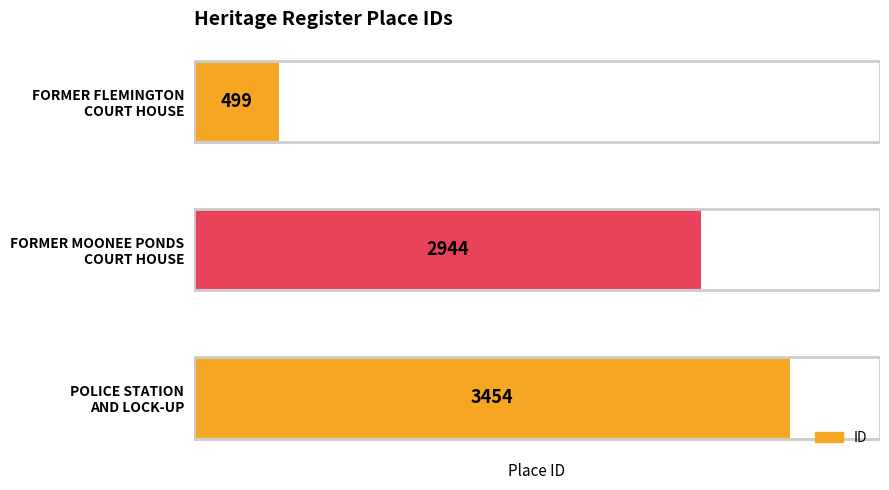

Rank the categories by value from highest to lowest.

POLICE STATION
AND LOCK-UP, FORMER MOONEE PONDS
COURT HOUSE, FORMER FLEMINGTON
COURT HOUSE